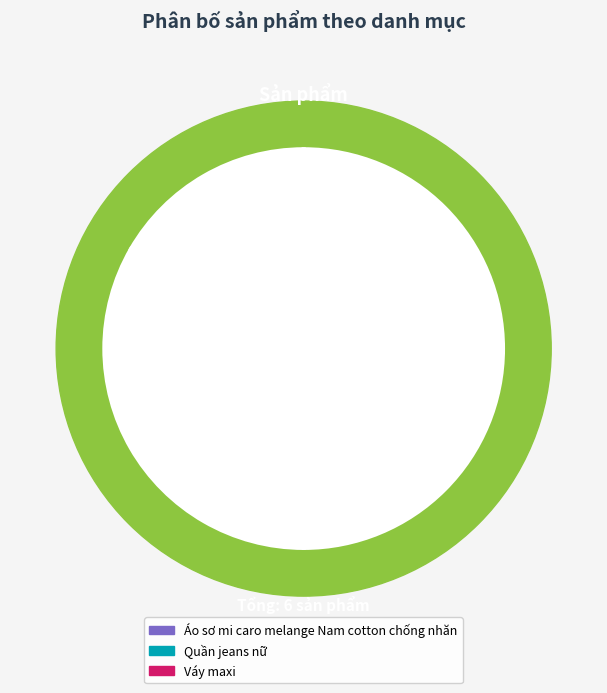

Rank the categories by value from highest to lowest.

Váy maxi, Quần jeans nữ, Áo sơ mi caro melange Nam cotton chống nhăn